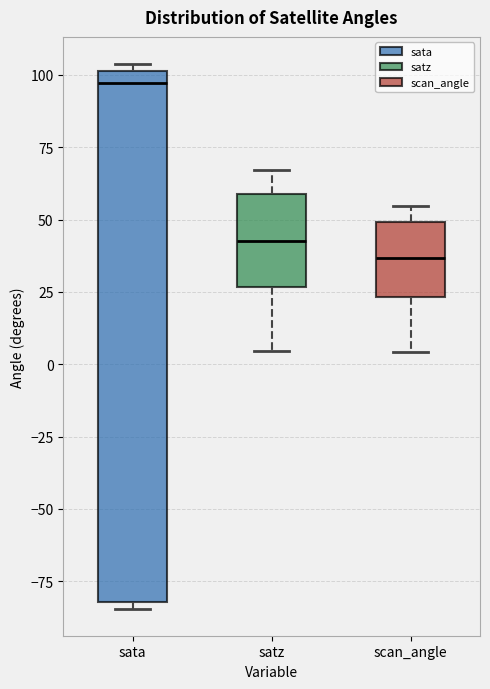

Reading left to right, transcribe this box plot: for each box, give where its median line is, the range the box spans, and where its two whiskers end, as read against the y-axis. The values are not printed on the chart, so give them approximately, as read against the axis.

sata: median 95, box -80 to 100, whiskers -85 to 105
satz: median 45, box 25 to 60, whiskers 5 to 65
scan_angle: median 35, box 25 to 50, whiskers 5 to 55